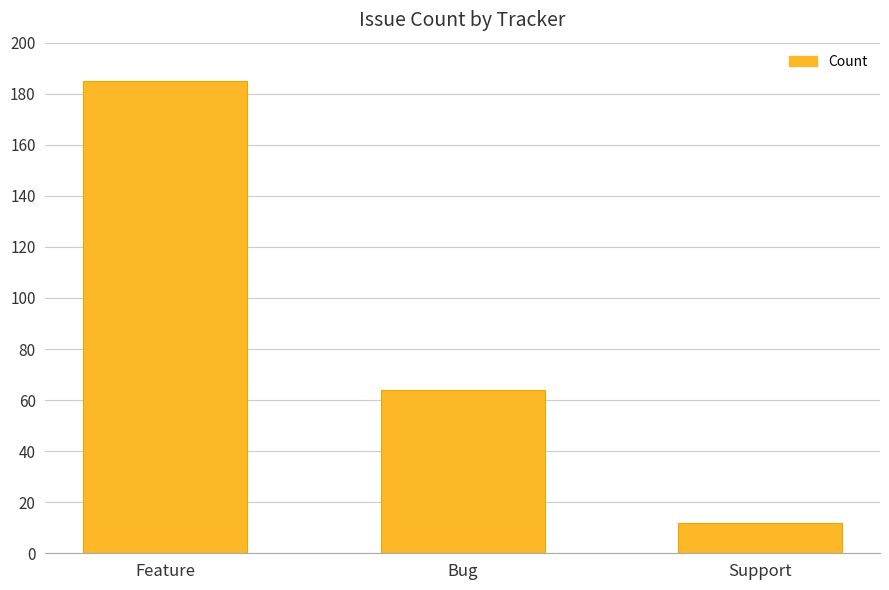

The chart shows a value of 12 at Support. True or false?

True